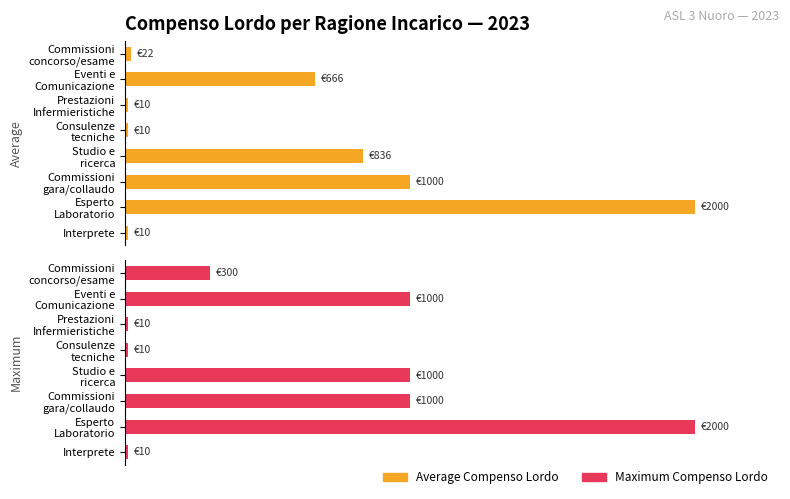

At Consulenze tecniche, list the series in order from smallest to largest.

Average Compenso Lordo, Maximum Compenso Lordo